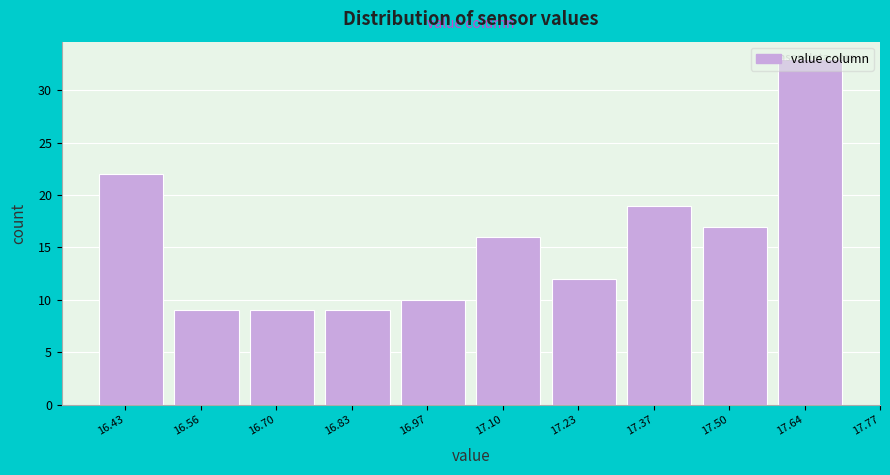

At which category does the chart reach its peak across all series?

17.64